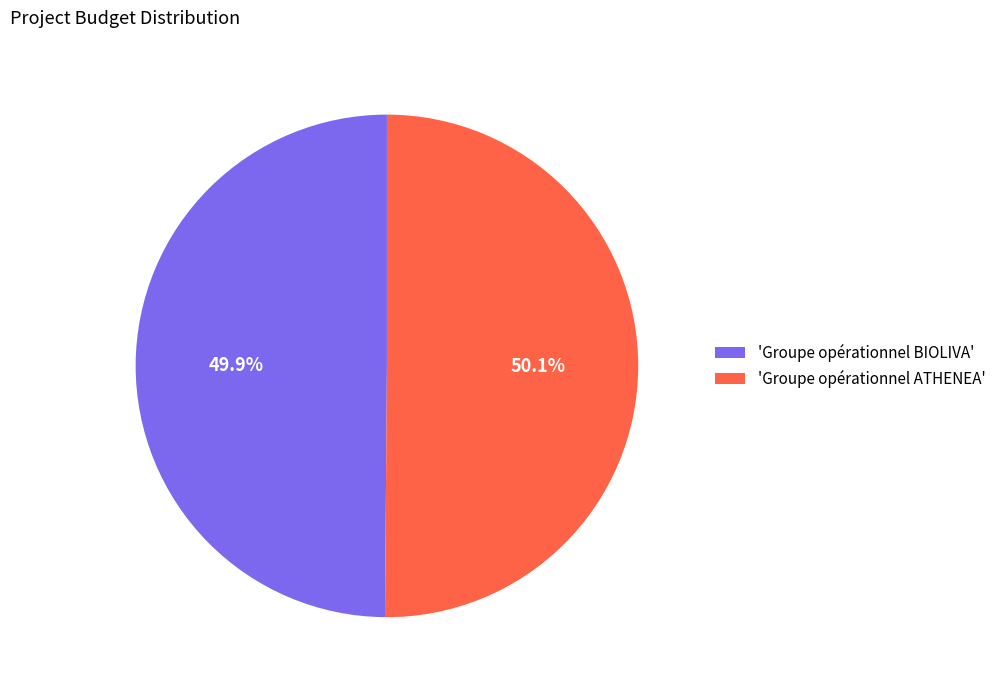

How many slices are in this pie chart?

2